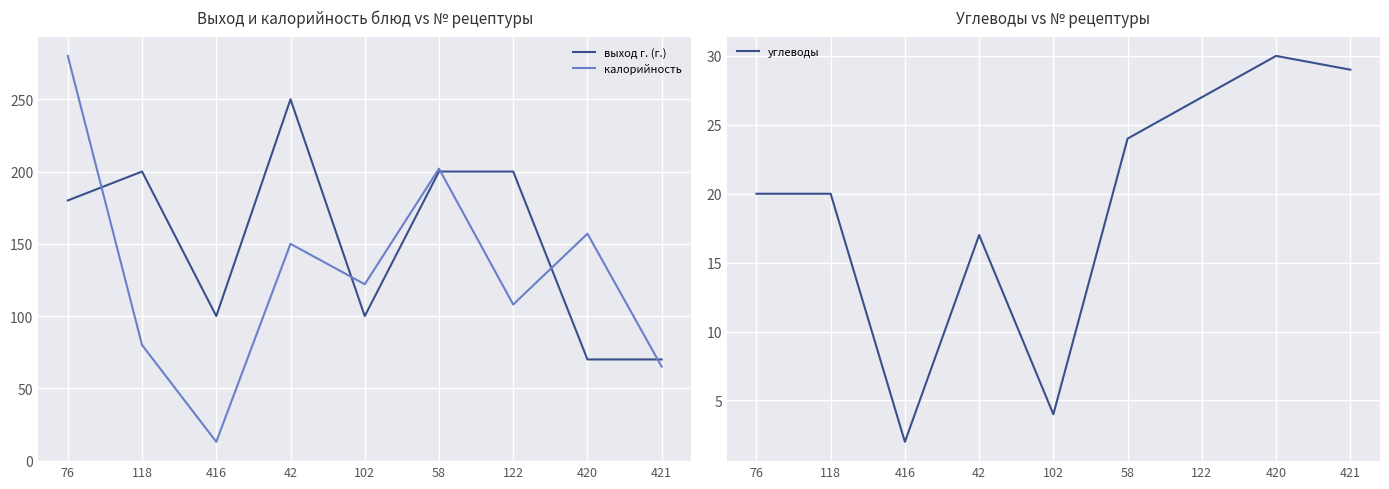

Where is the first local maximum for выход г. (г.)?

118